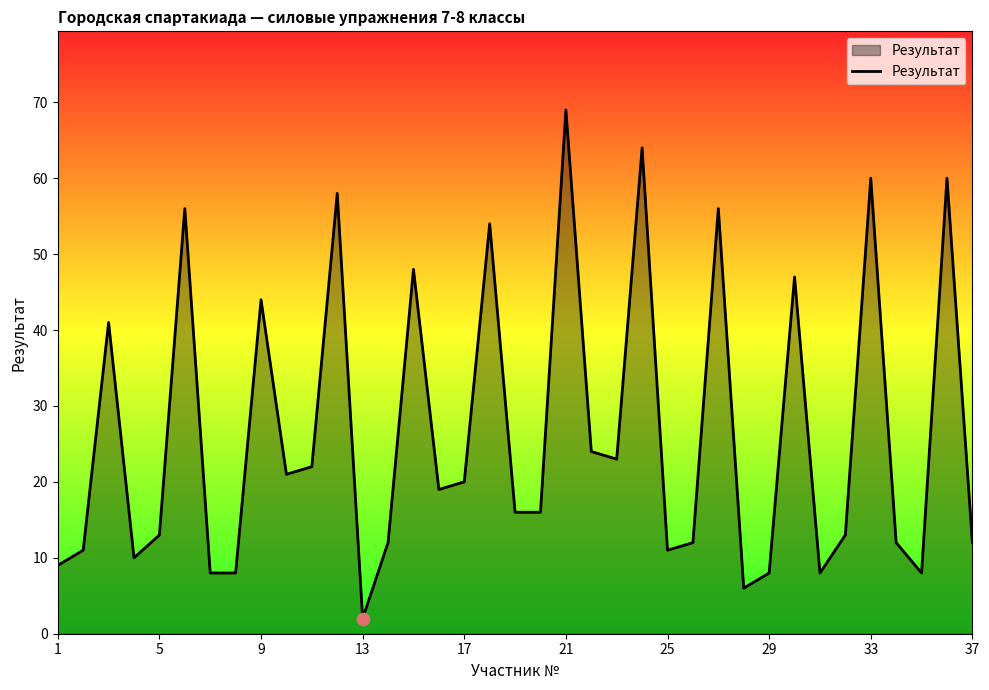

What is the difference between the maximum and minimum values?

67